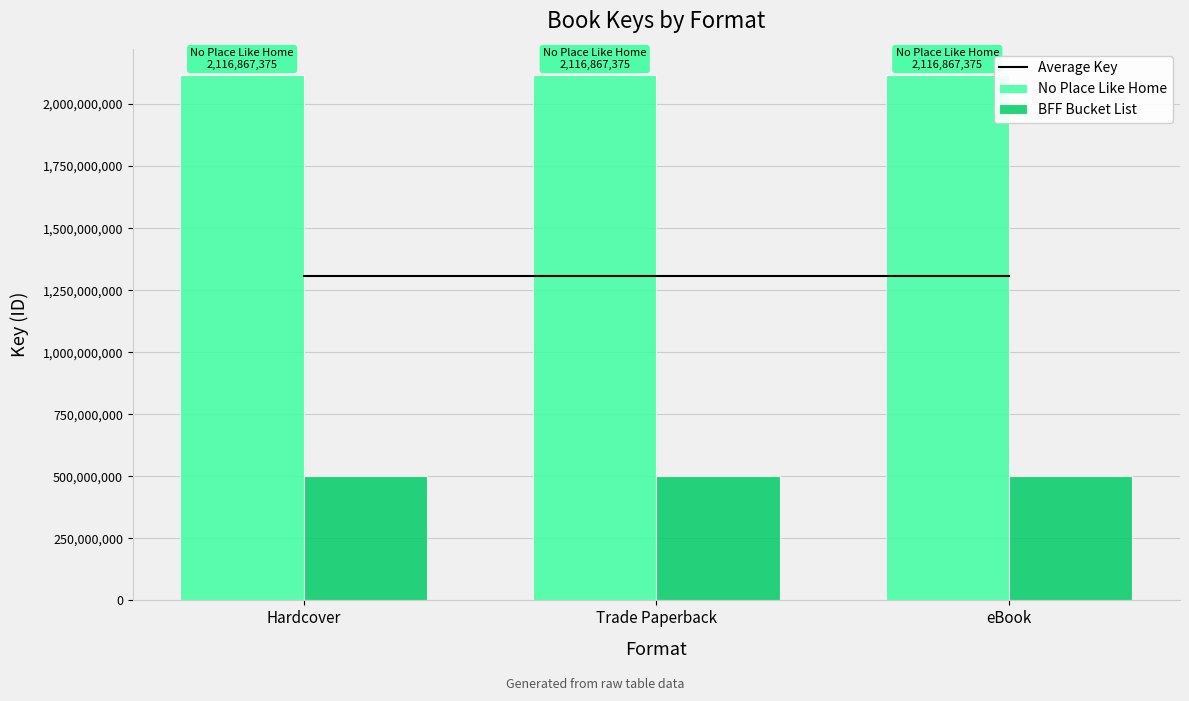

The value of Average Key at Hardcover is 486638516. True or false?

False